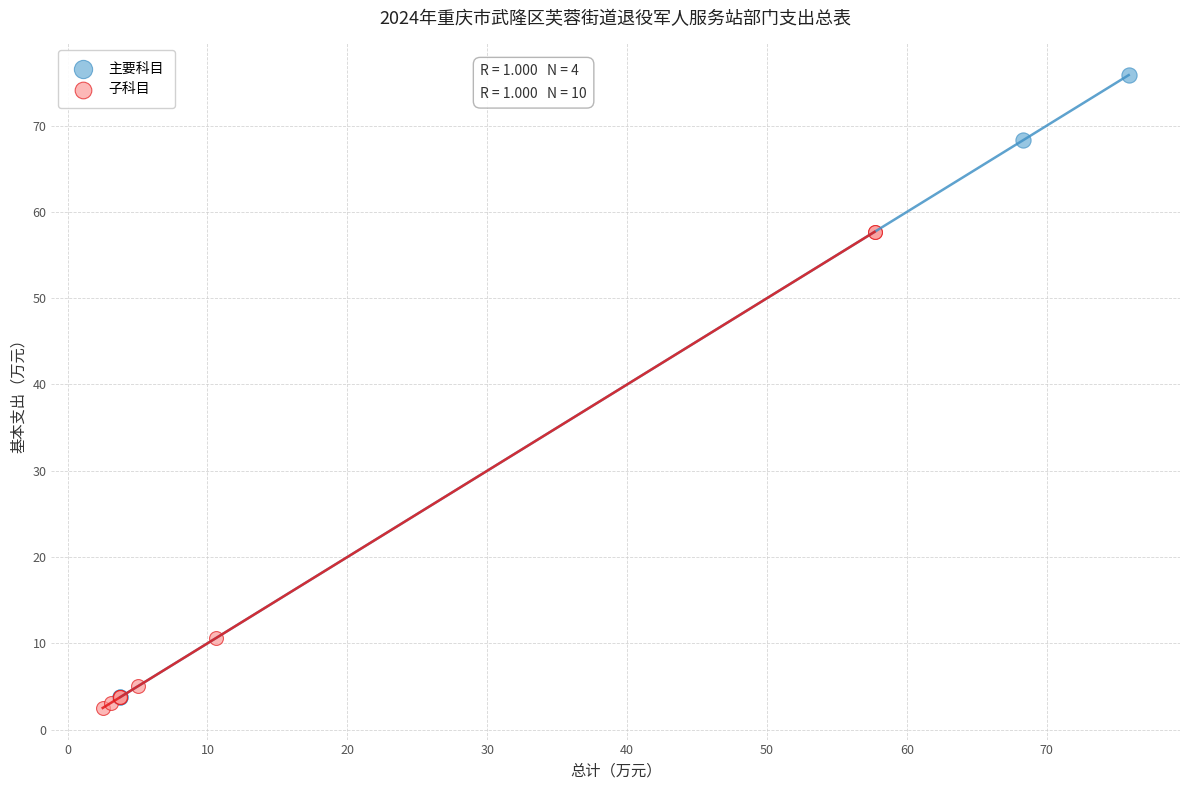

Which series reaches the minimum Y coordinate?

子科目